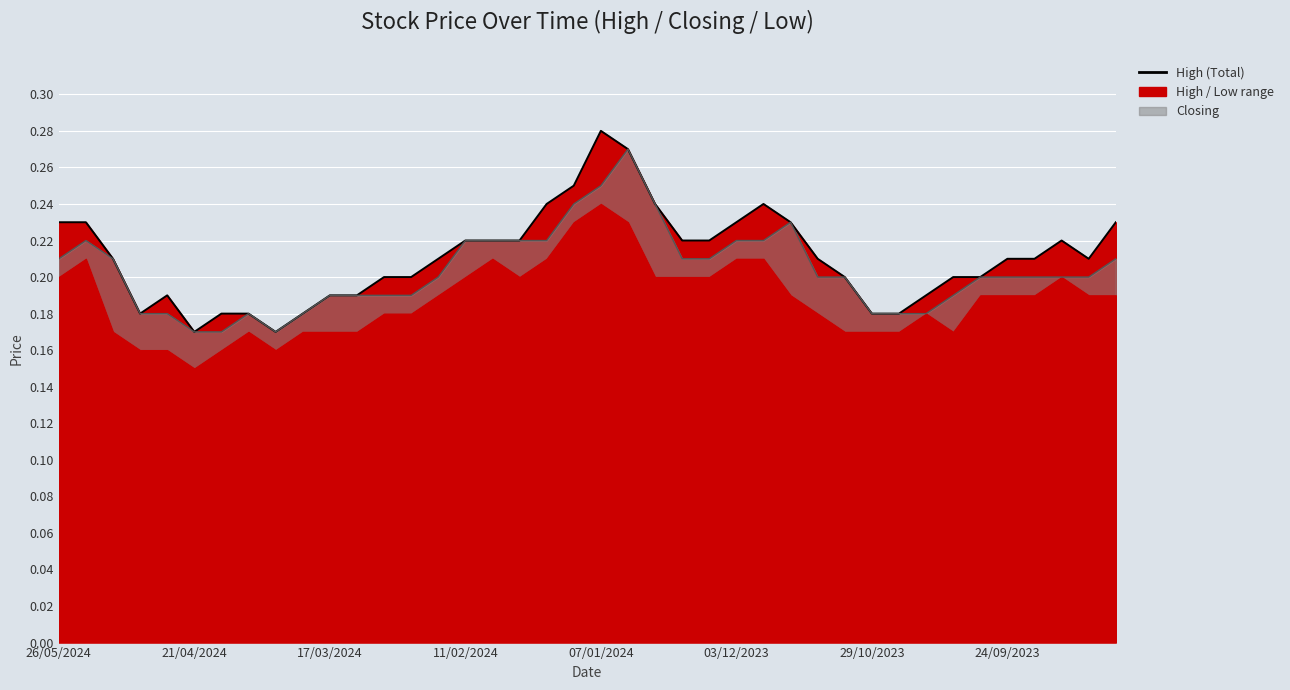

In High (line), how many points are higher than both neighbors (excluding endpoints)?

4